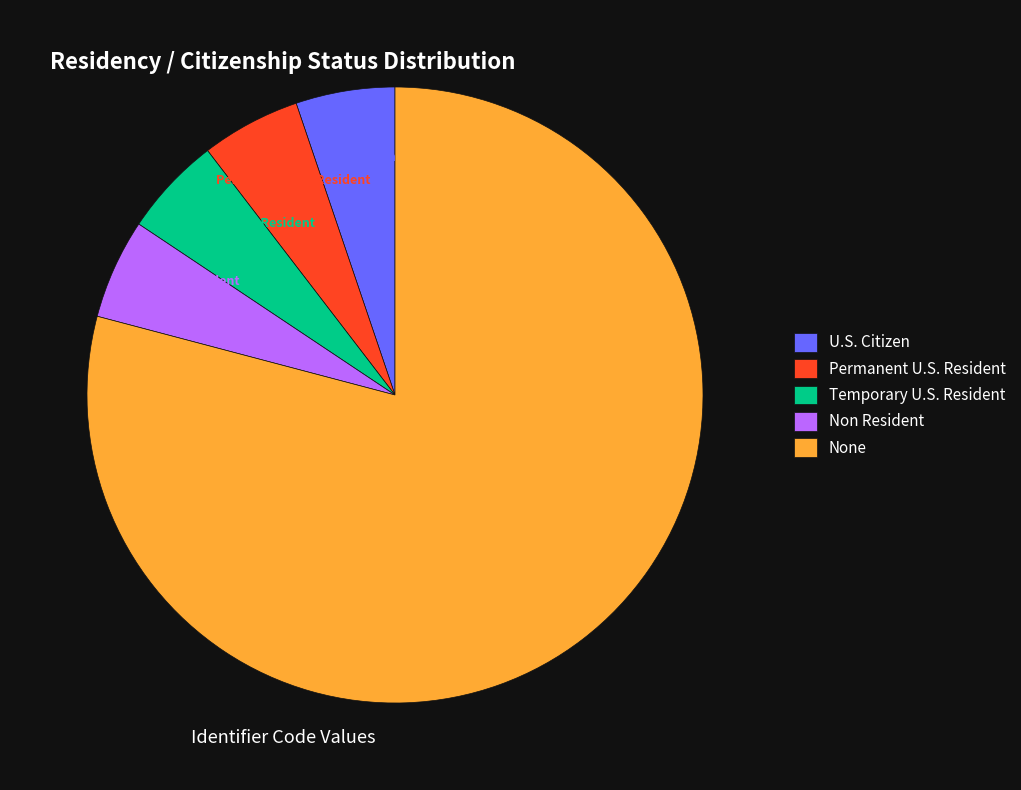

Between None and Non Resident, which is larger?

None